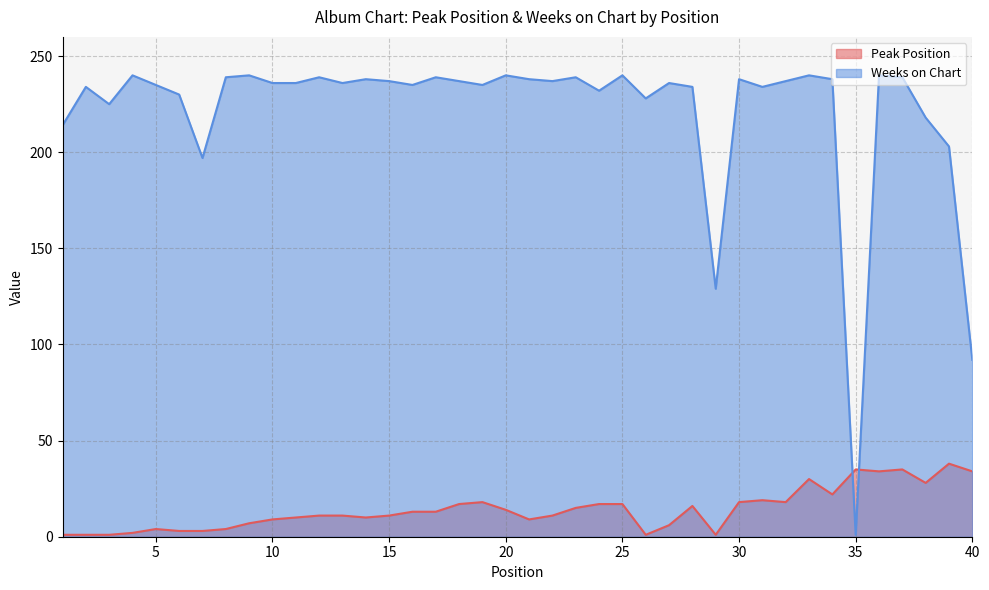

After their last crossing, which series has the higher values: Peak Position or Weeks on Chart?

Weeks on Chart